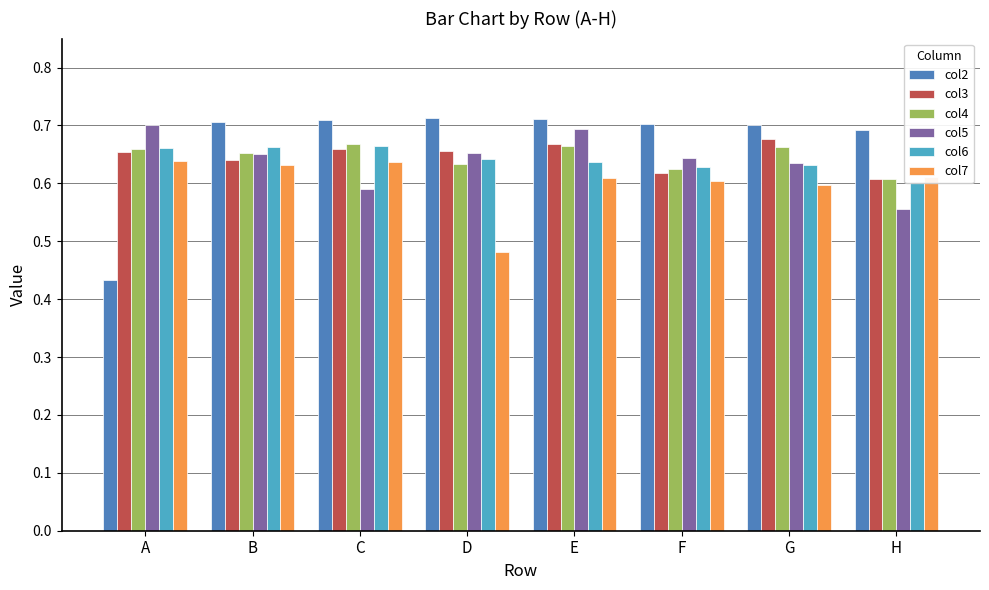

How many groups of bars are there?

8